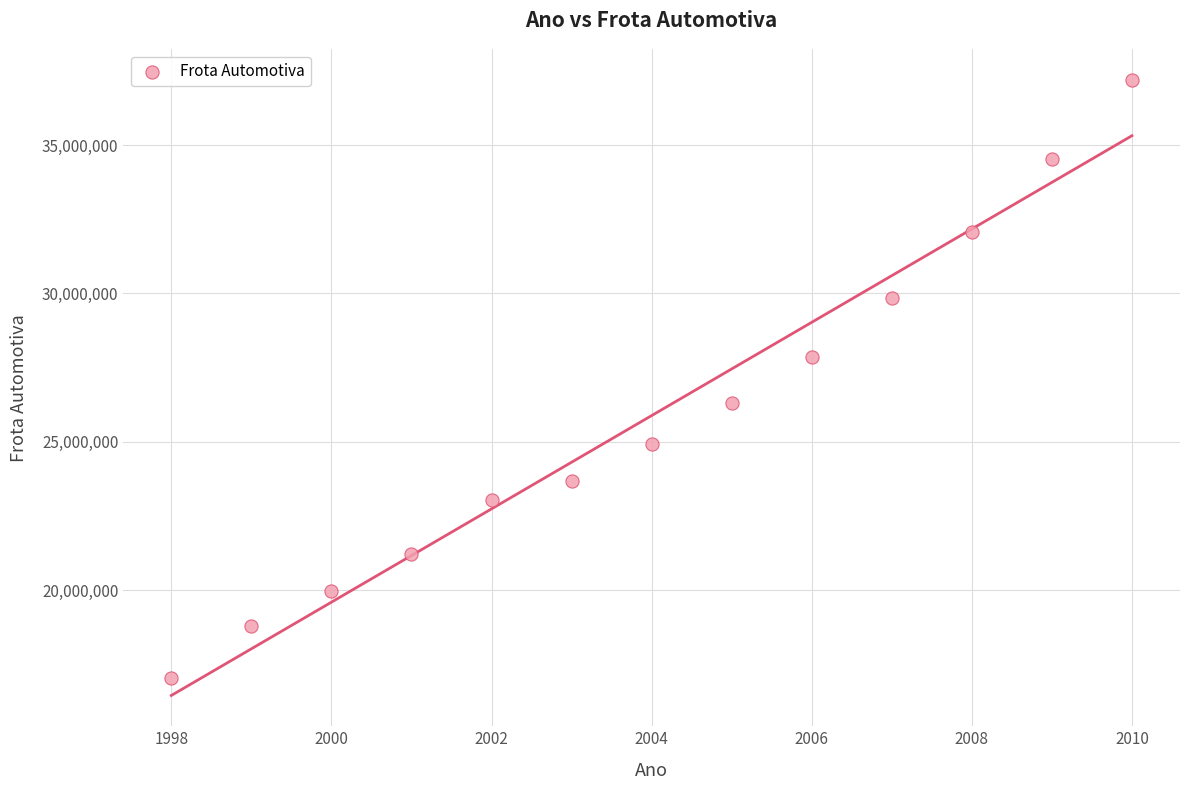

What is the range of X values (max minus min)?

12